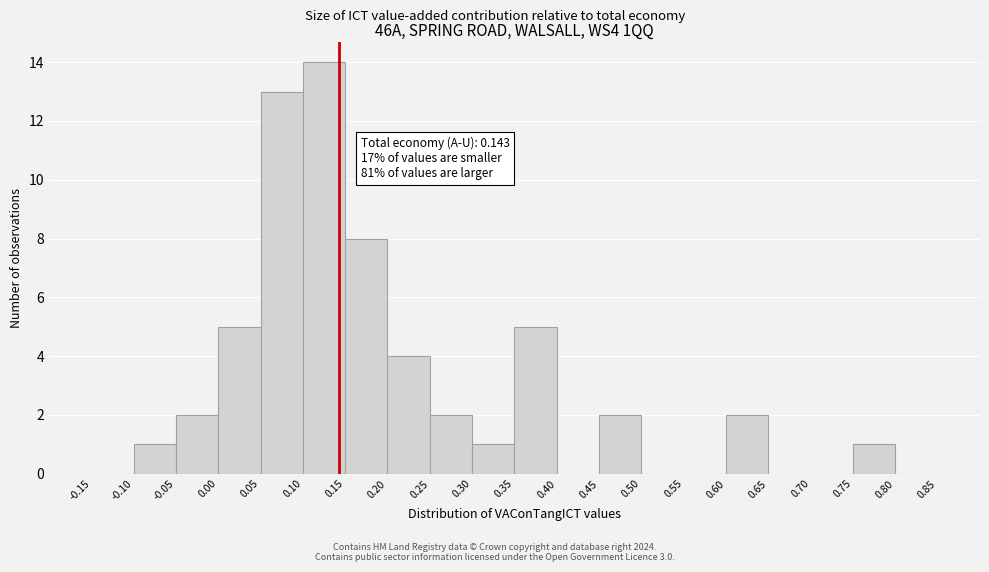

Which range on the x-axis has the tallest bar?

0.10 to 0.15